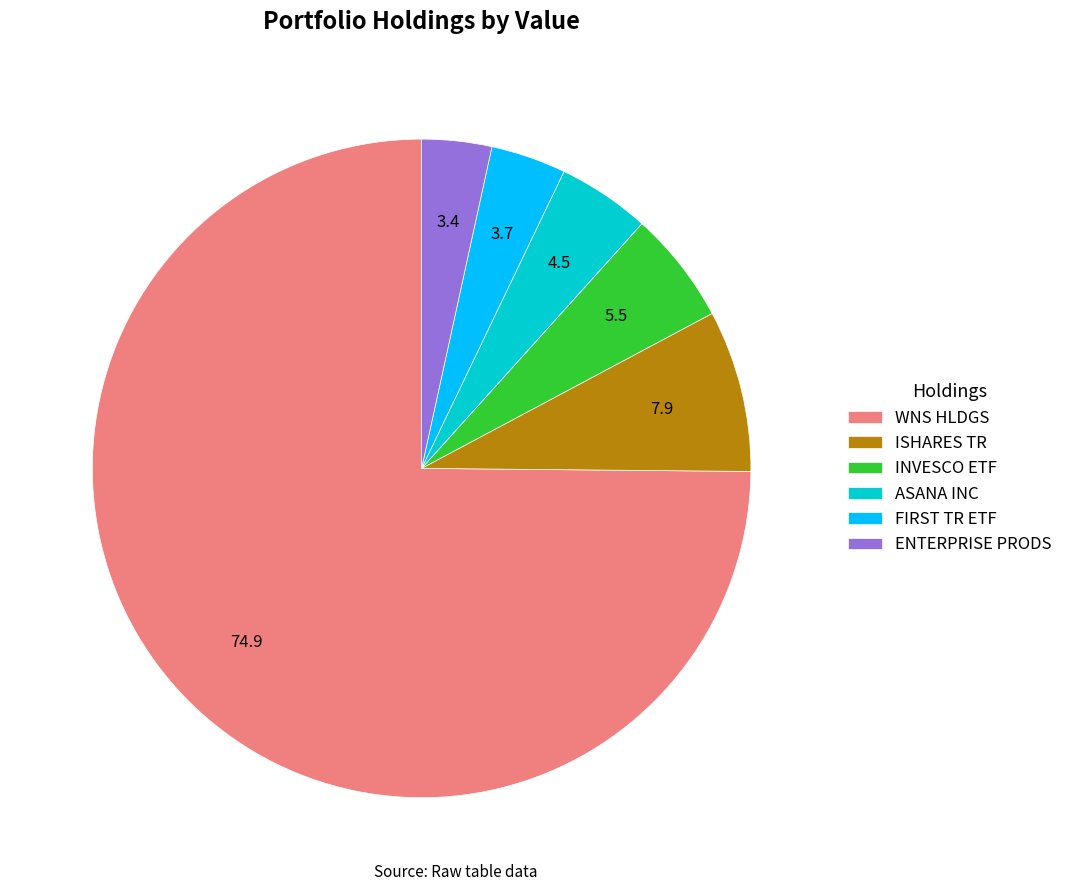

How many slices are in this pie chart?

6